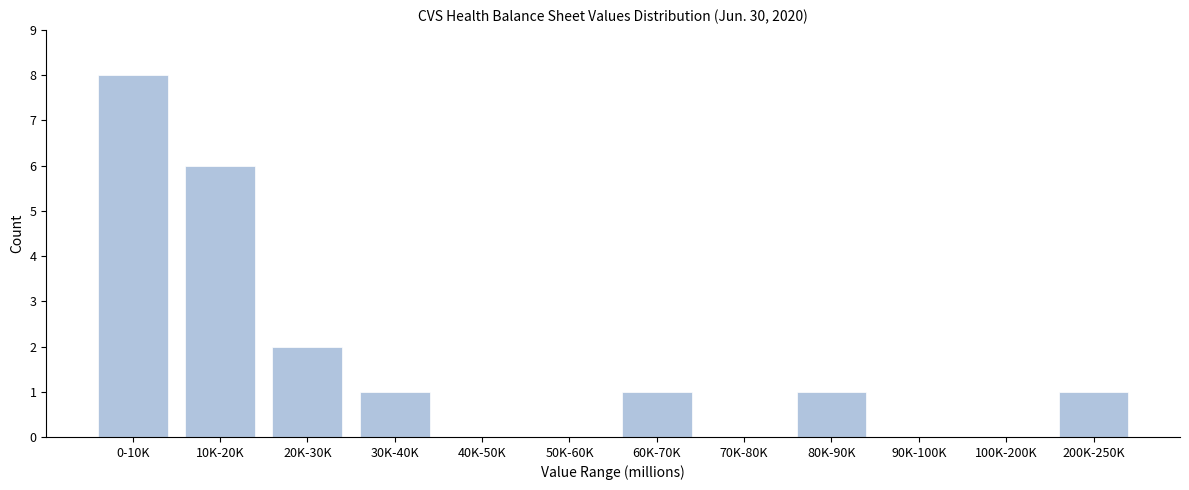

Reading left to right, what are all the values shown in this chart?

0-10K=8	10K-20K=6	20K-30K=2	30K-40K=1	40K-50K=0	50K-60K=0	60K-70K=1	70K-80K=0	80K-90K=1	90K-100K=0	100K-200K=0	200K-250K=1